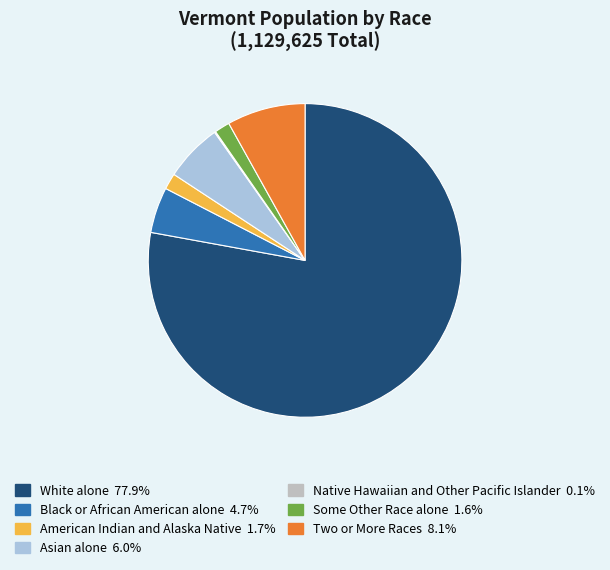

What portion of the pie excludes Native Hawaiian and Other Pacific Islander?

99.9%